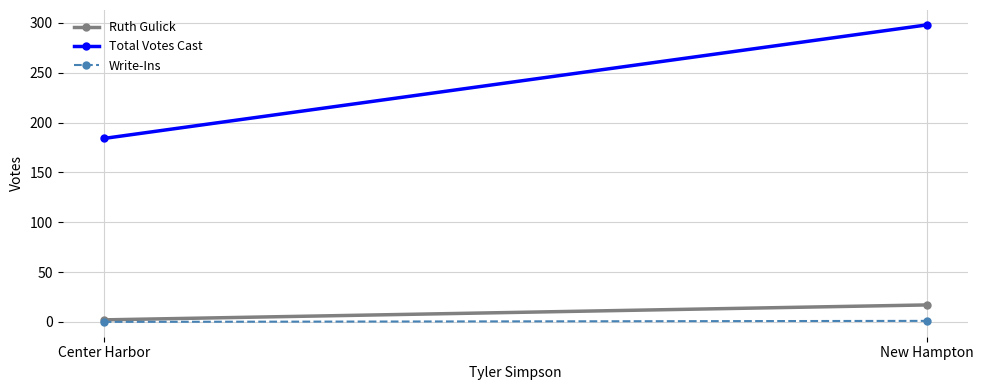

Which series has the widest spread of values?

Total Votes Cast